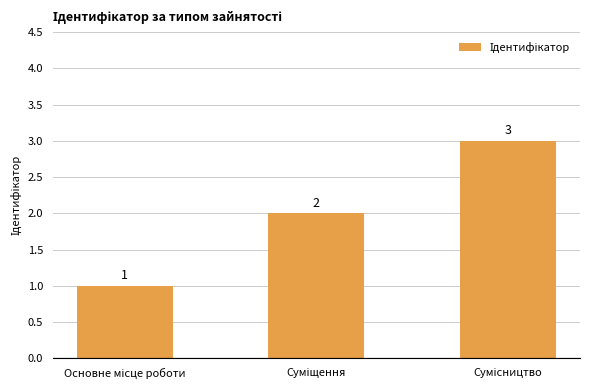

Count the values in the range 1 to 3.

3